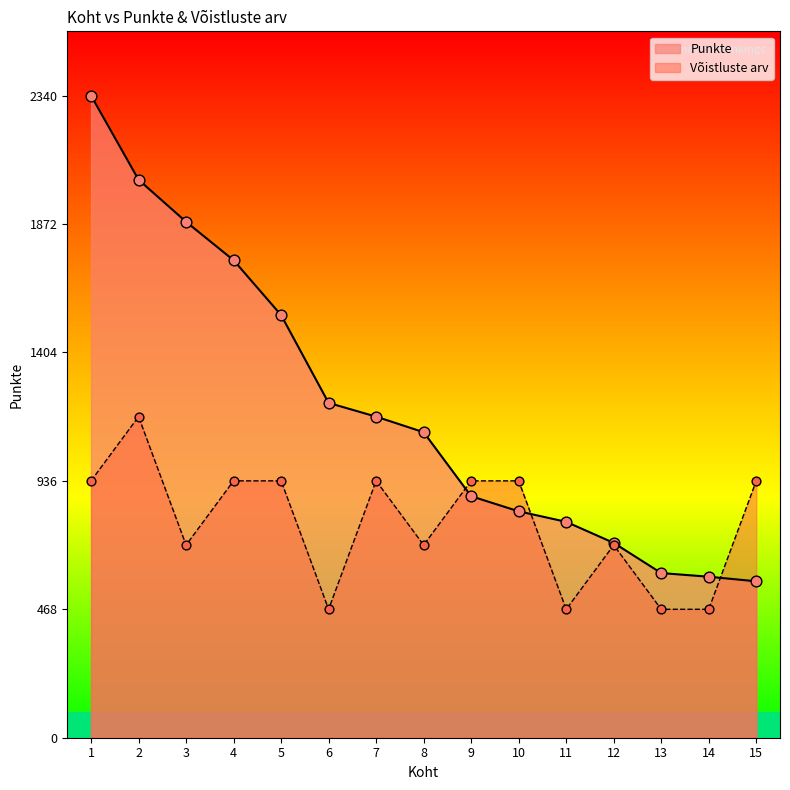

At how many categories does at least one series exceed 1307?

5